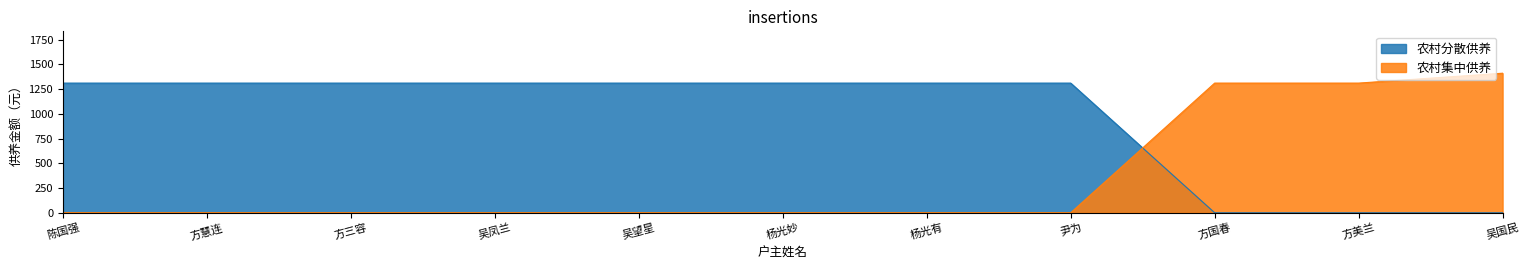

Which series has the largest total across all categories?

农村分散供养